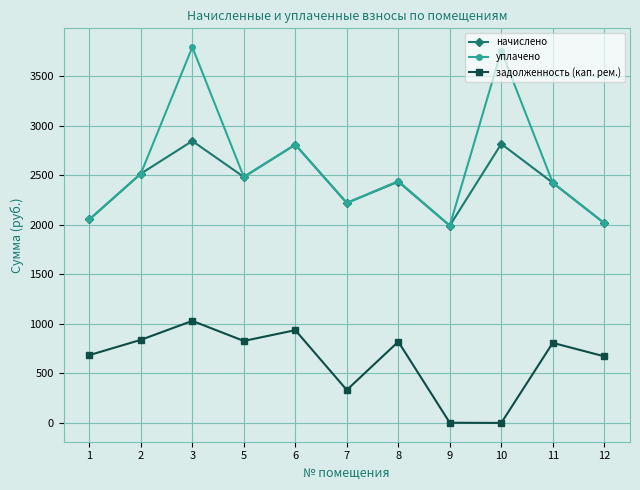

What is the value of the задолженность (кап. рем.) point at the 11th from the left?

672.1